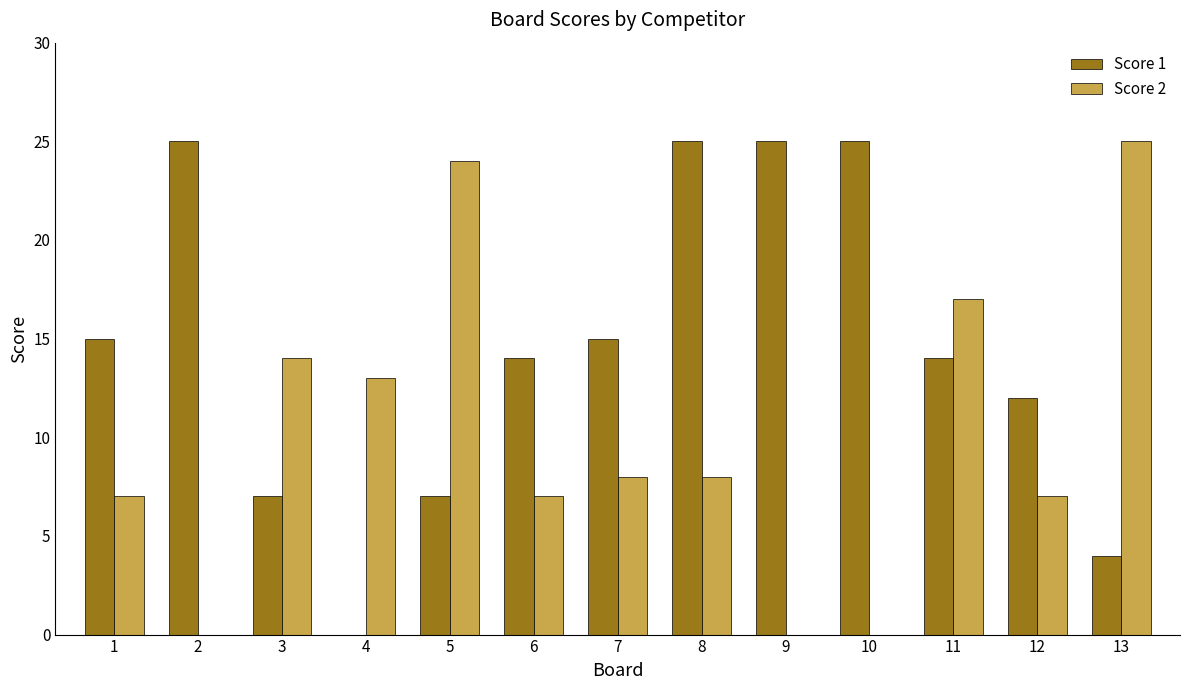

Reading left to right, transcribe all the data shown in this chart.

Score 1: 15	25	7	0	7	14	15	25	25	25	14	12	4
Score 2: 7	0	14	13	24	7	8	8	0	0	17	7	25